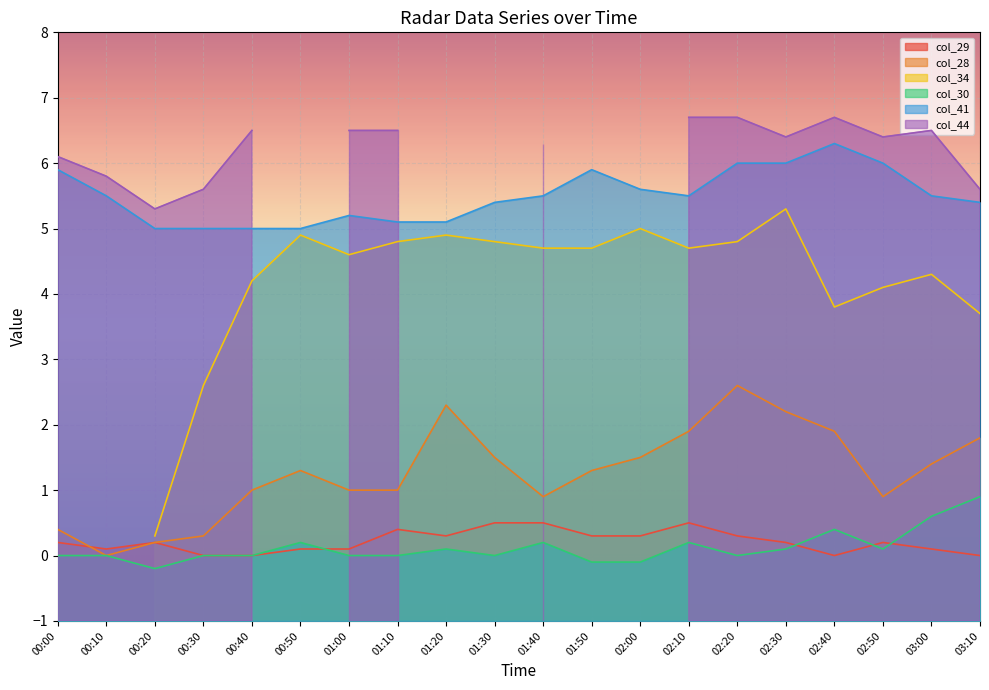

Rank the categories by col_30 value from highest to lowest.

03:10, 03:00, 02:40, 00:50, 01:40, 02:10, 01:20, 02:30, 02:50, 00:00, 00:10, 00:30, 00:40, 01:00, 01:10, 01:30, 02:20, 01:50, 02:00, 00:20